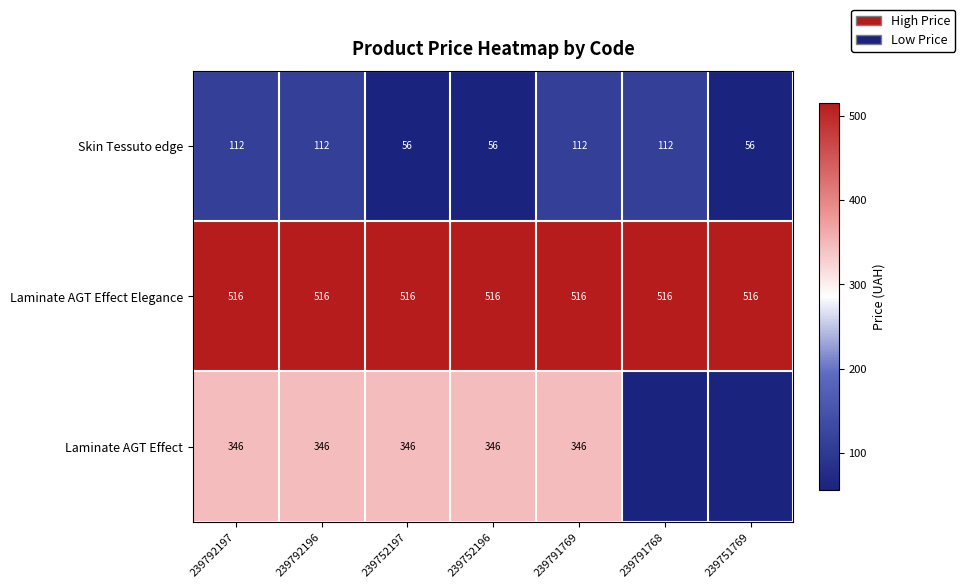

Between 239792196 and 239752196, which is larger?

239792196